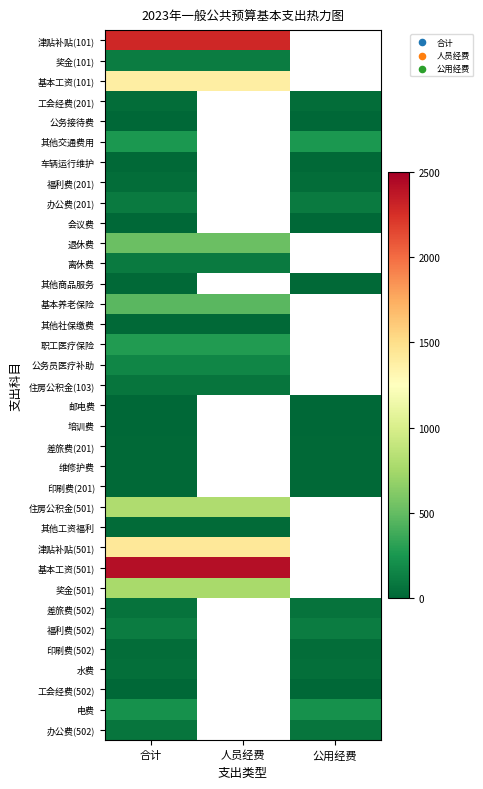

Rank the categories by 奖金(501) value from highest to lowest.

合计, 人员经费, 公用经费